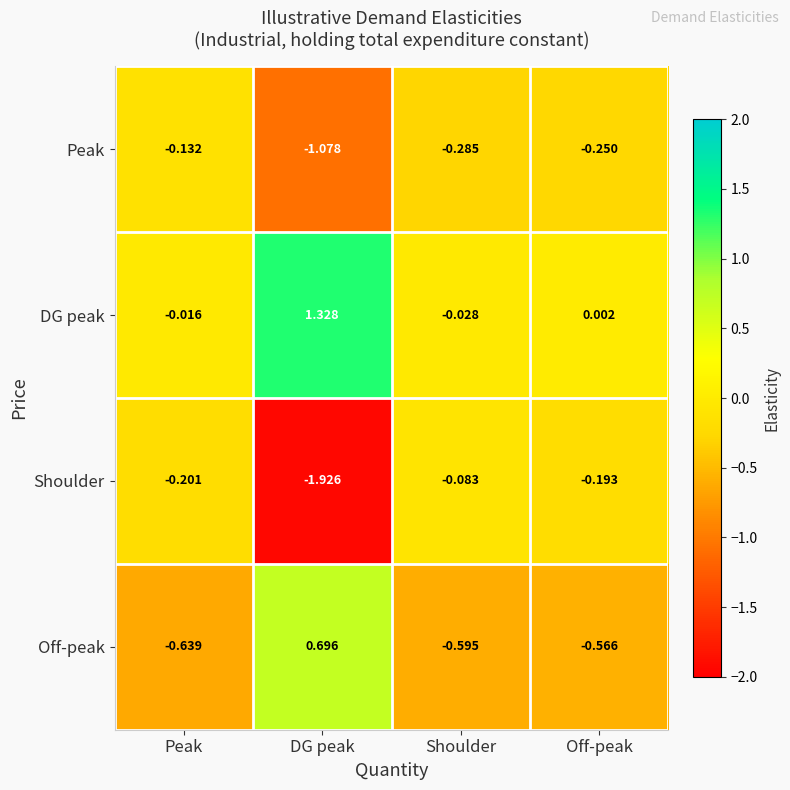

Rank the series by their average value, from highest to lowest.

DG peak, Off-peak, Peak, Shoulder